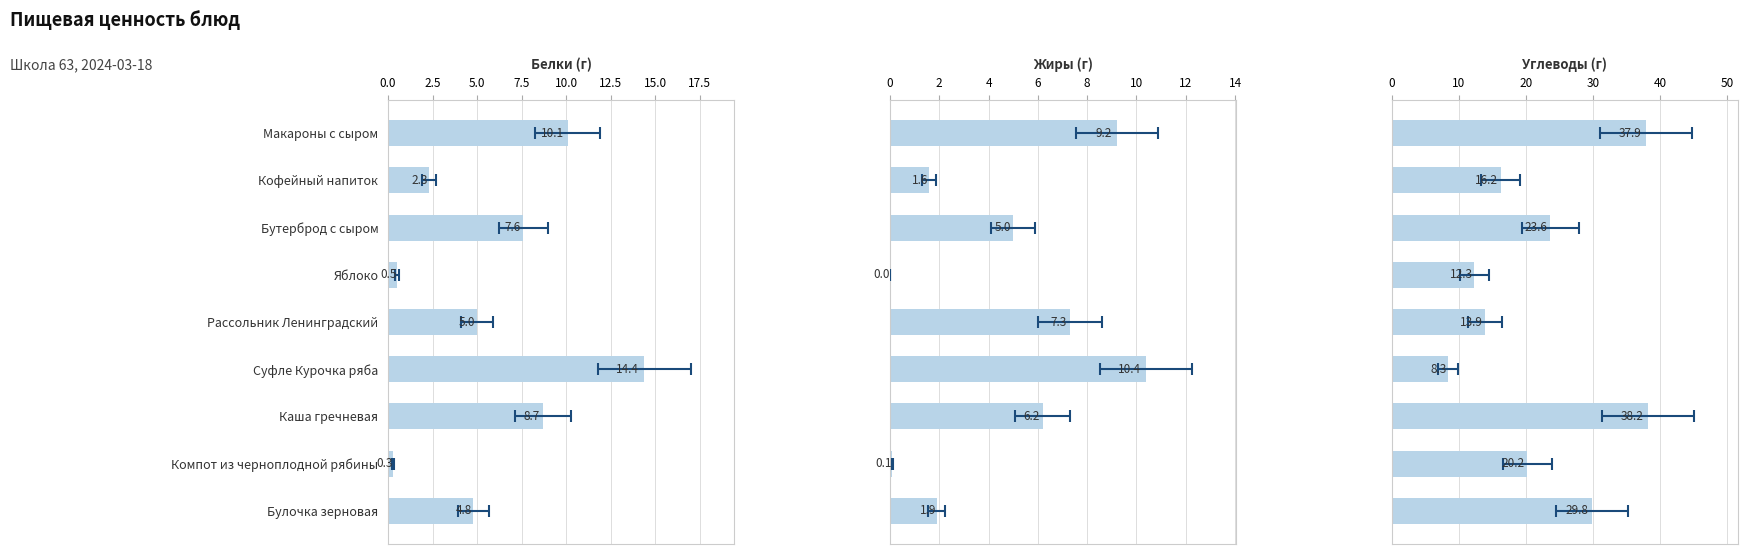

Which series has the largest total across all categories?

Углеводы